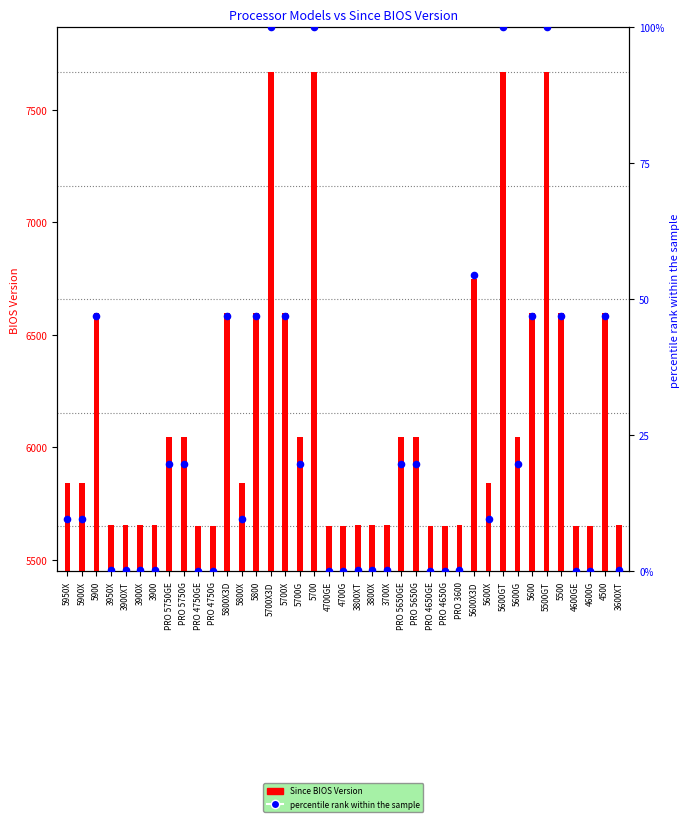

At which category is the sum across all series the highest?

5700X3D